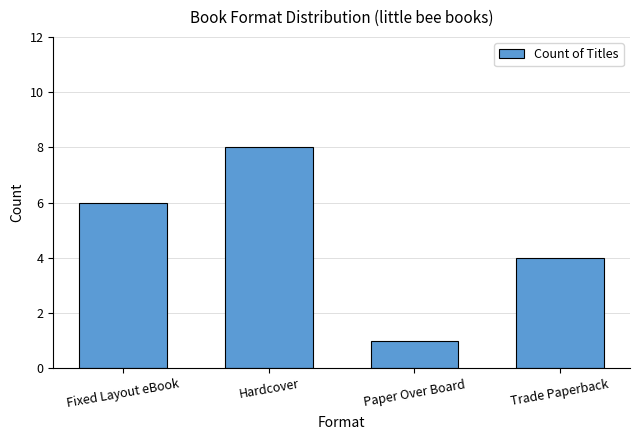

Between Fixed Layout eBook and Trade Paperback, which is larger?

Fixed Layout eBook